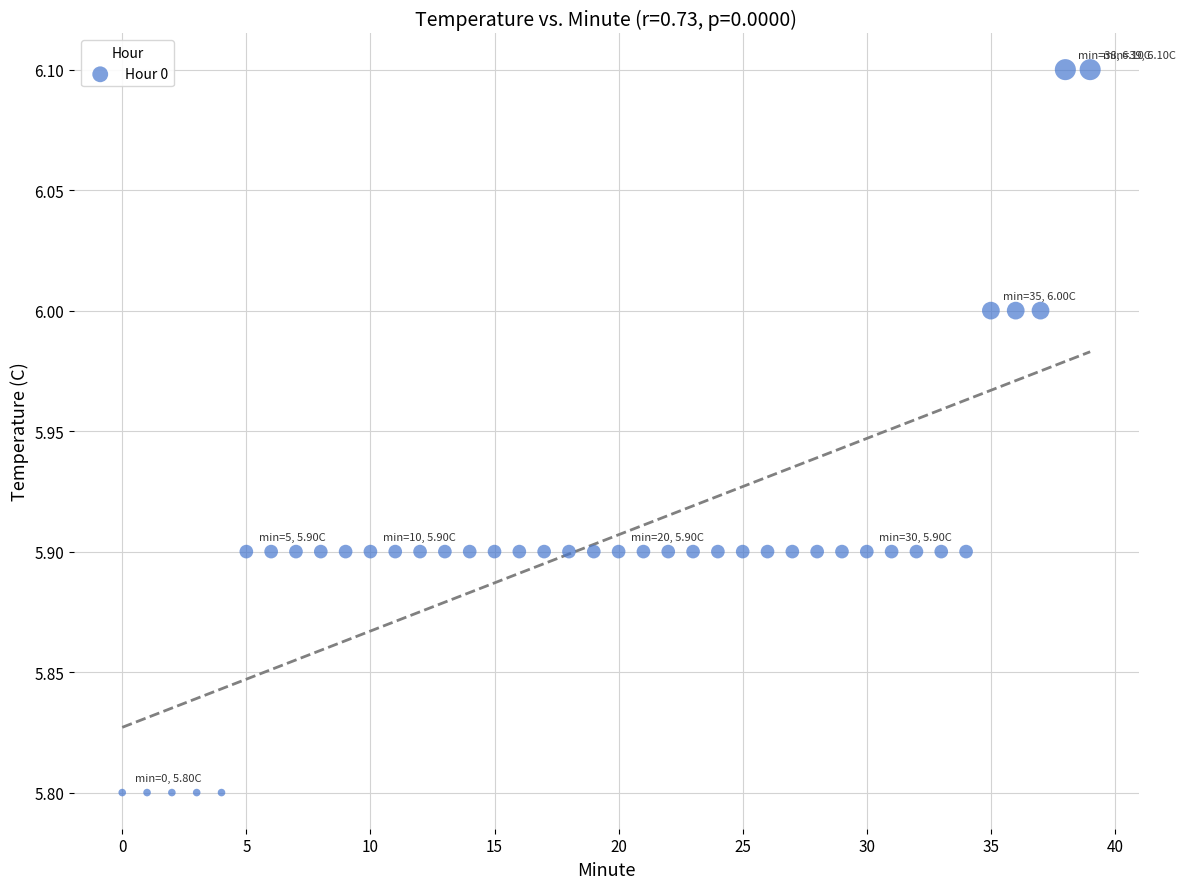

Count the number of points in this scatter plot.

40